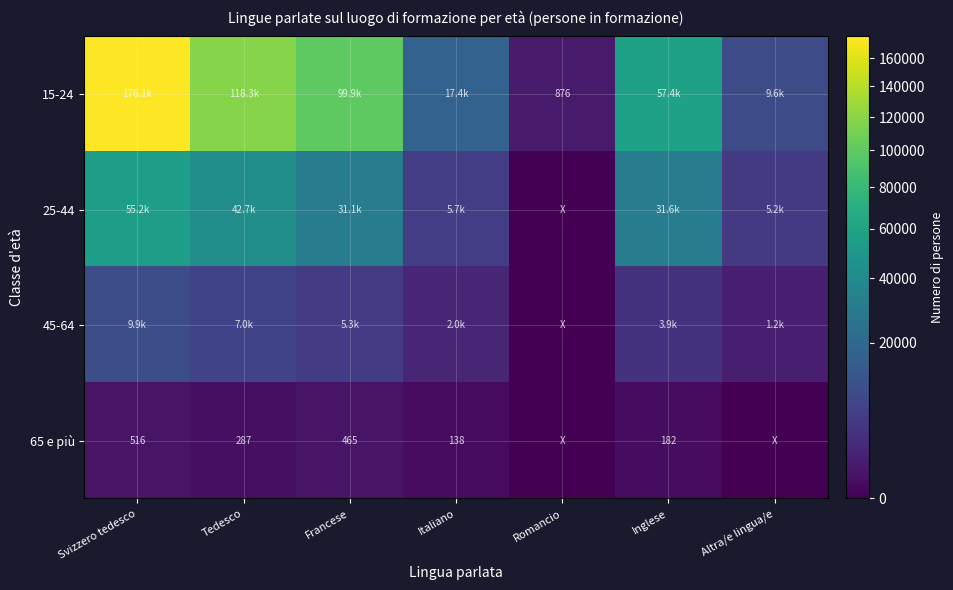

What is the difference between the maximum and minimum values in the 15-24 series?

175209.9